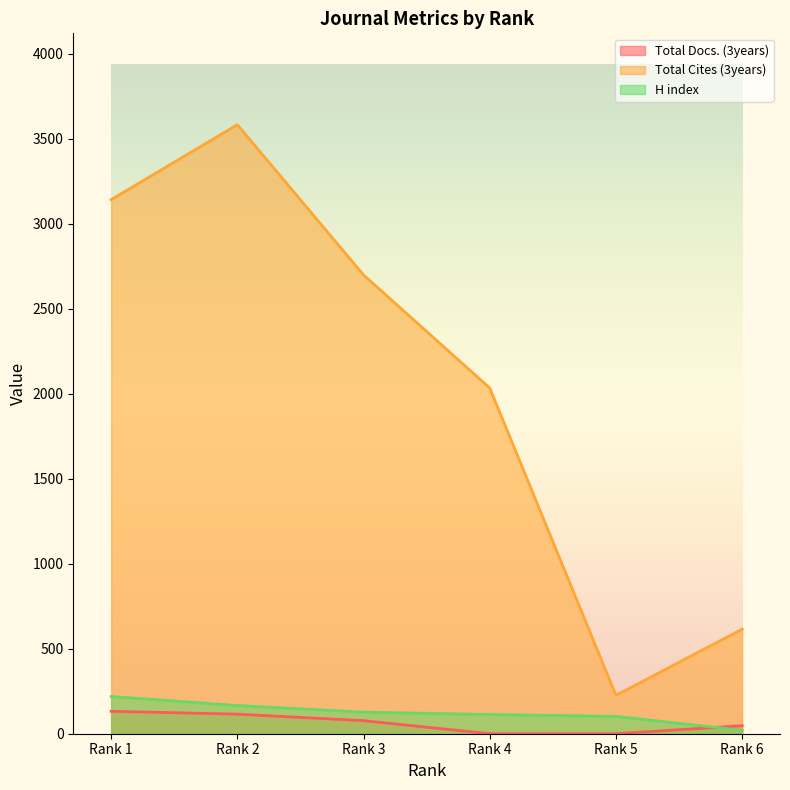

At Rank 6, list the series in order from largest to smallest.

Total Cites (3years), Total Docs. (3years), H index